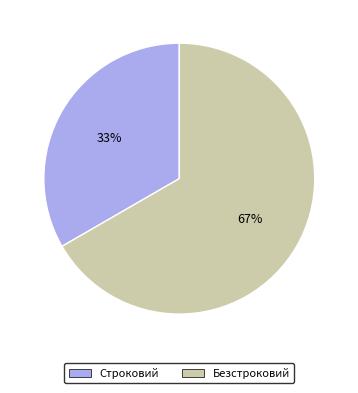

Does Безстроковий account for over 50% of the chart?

Yes